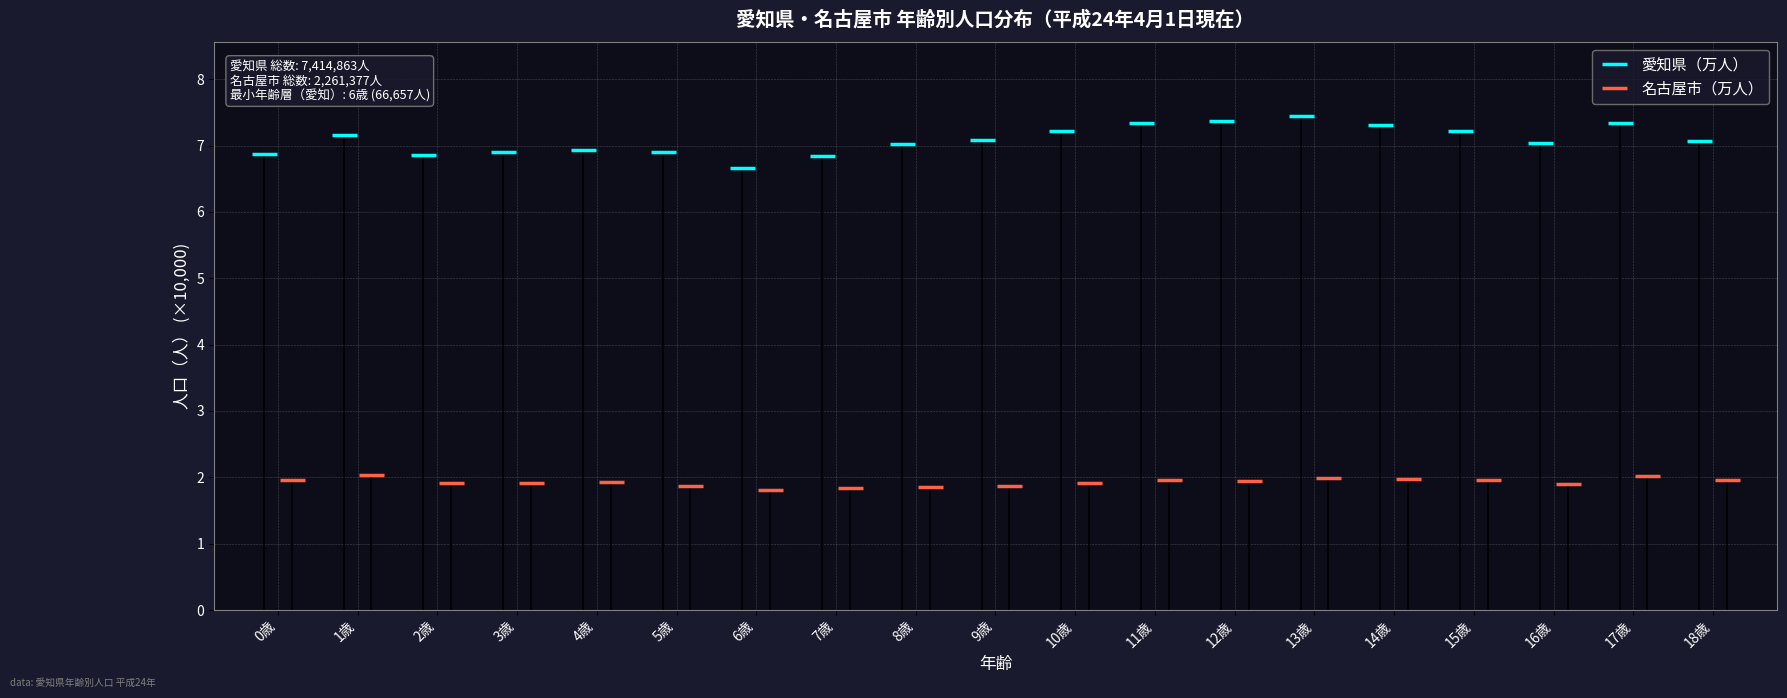

What is the difference between the second highest and second lowest values in the 愛知県（万人） series?

0.5